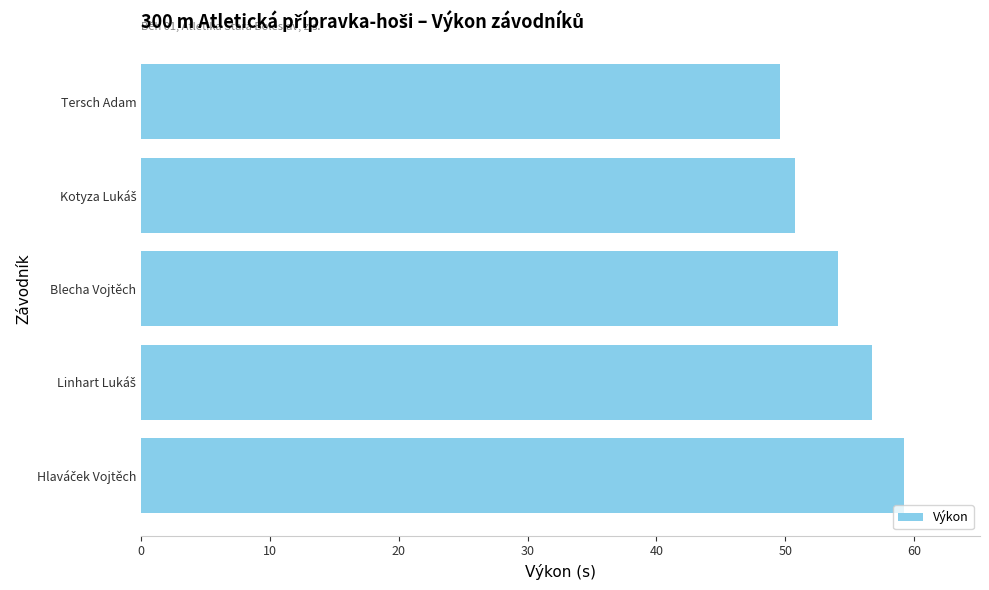

Approximately how many times larger is the value at Blecha Vojtěch compared to Tersch Adam?

1.1